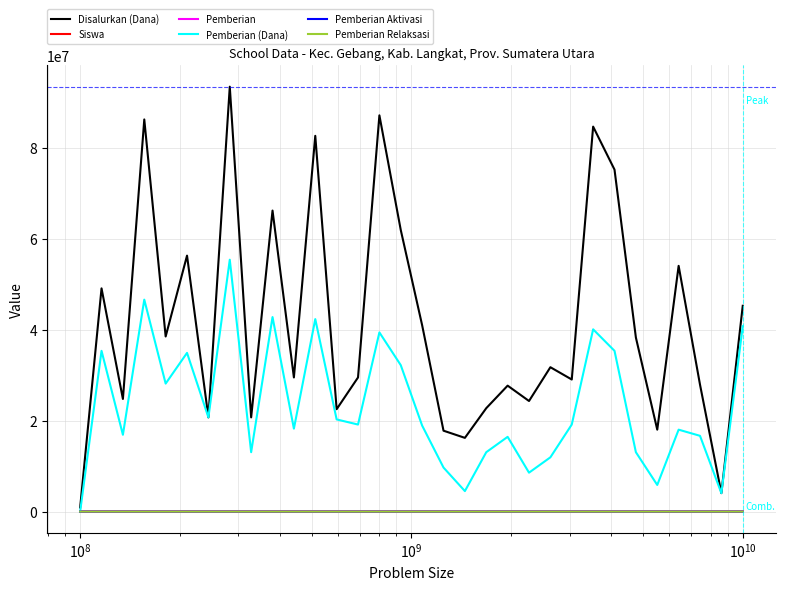

How many lines are shown in the chart?

6